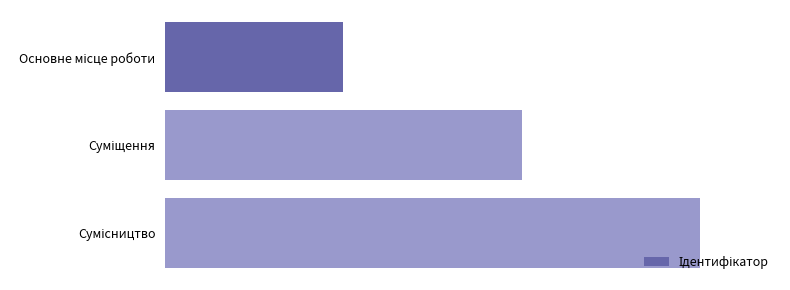

Are the bars horizontal?

Yes